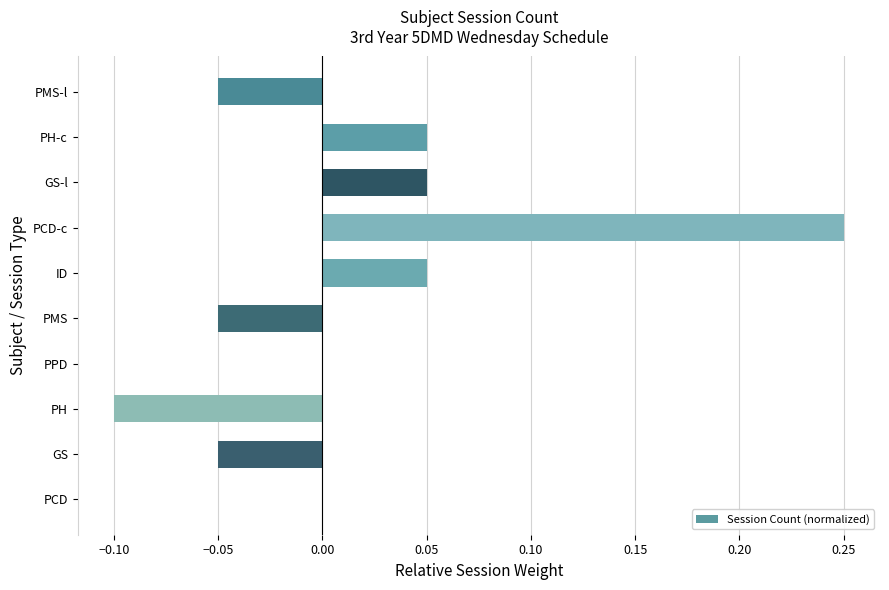

The value at PMS-l is -0.1. True or false?

True